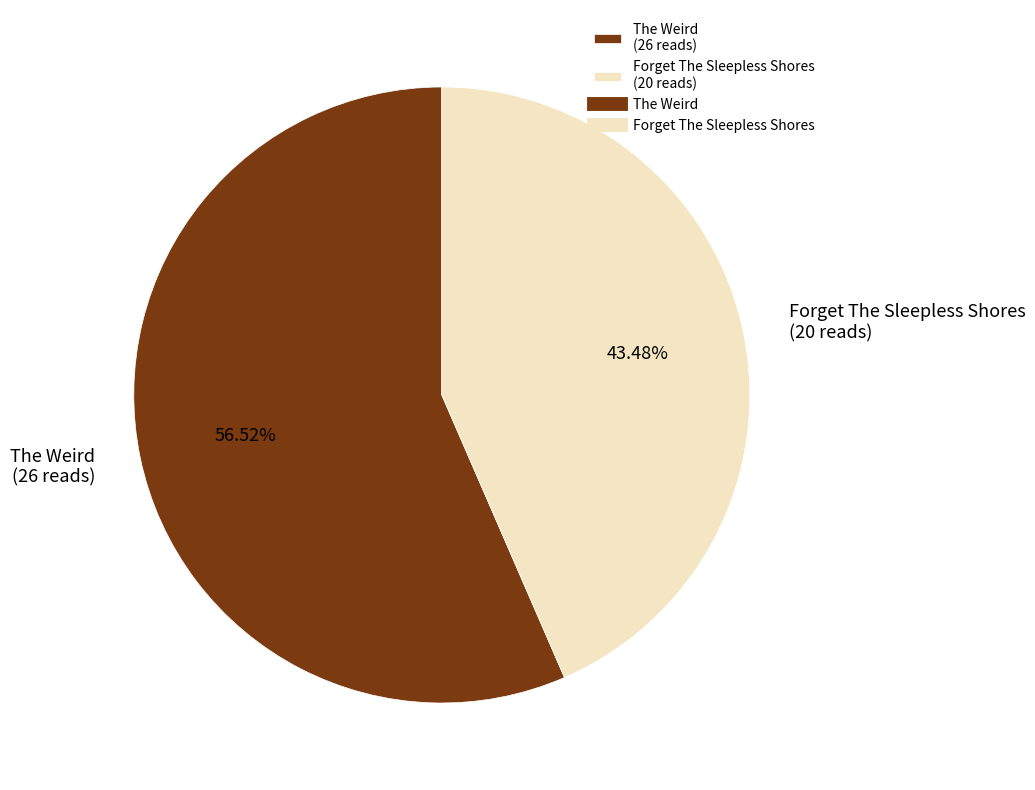

Which slice is the smallest?

Forget The Sleepless Shores